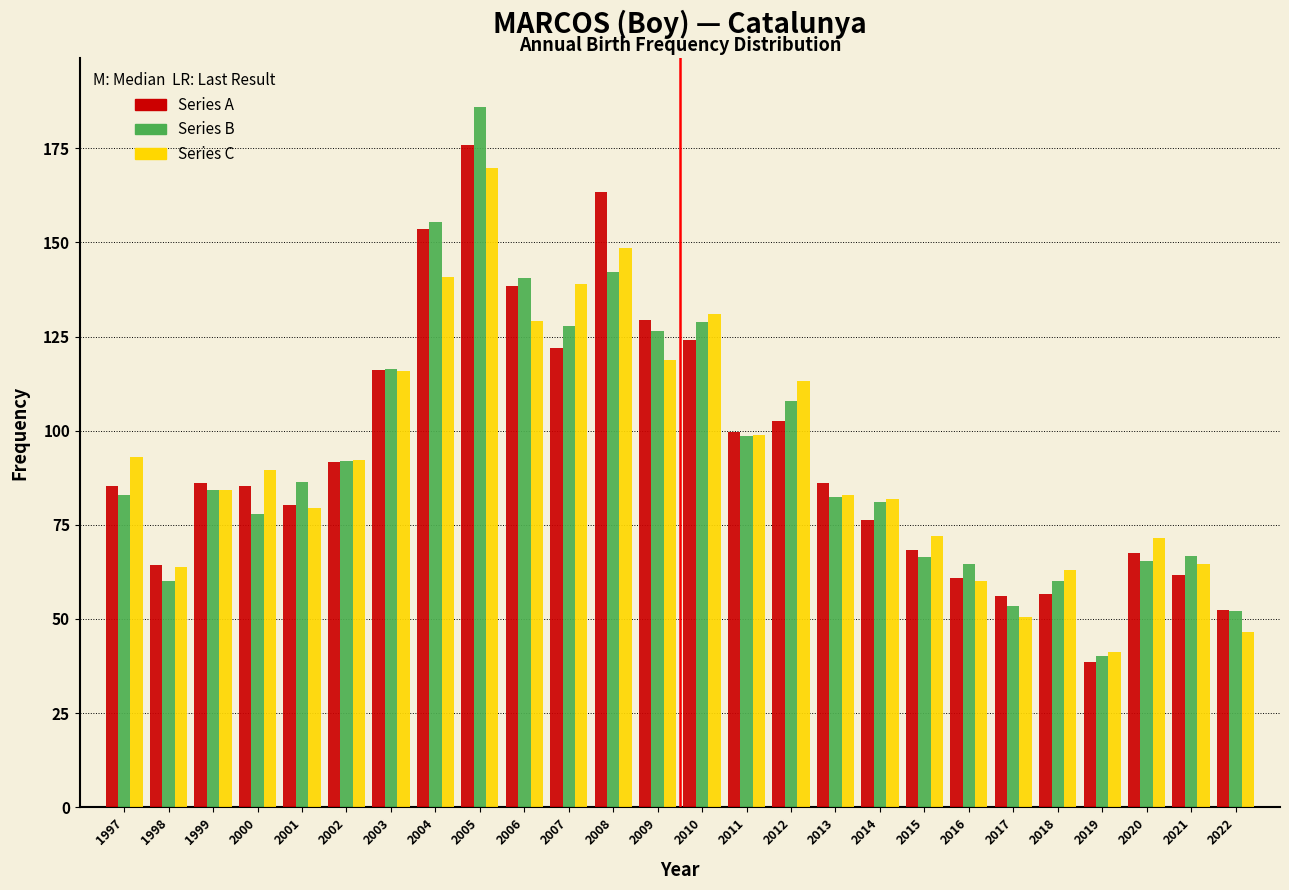

The Series B series shows 96.1 at 1998. True or false?

False